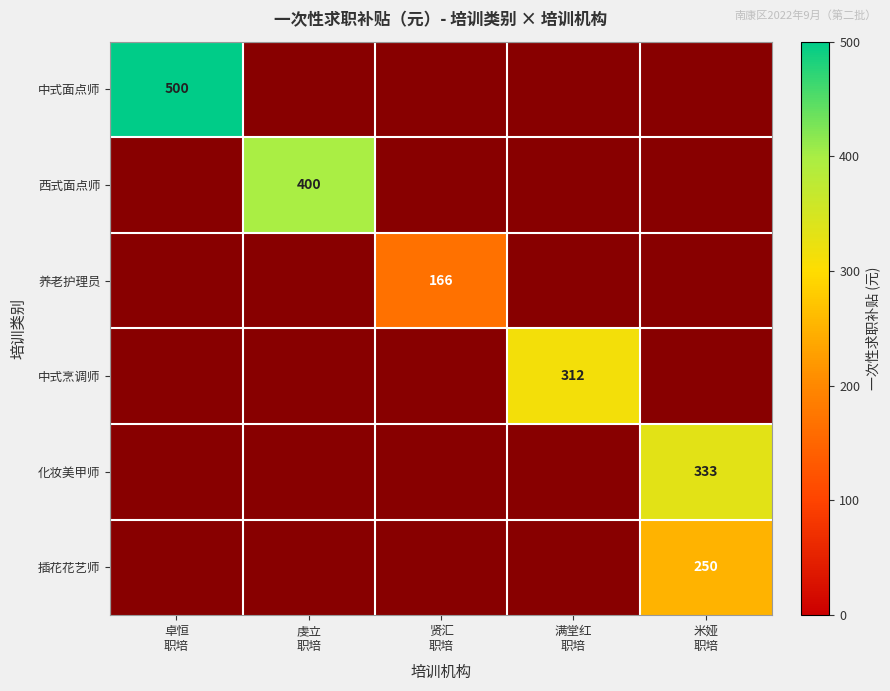

At how many categories does at least one series exceed 471?

1